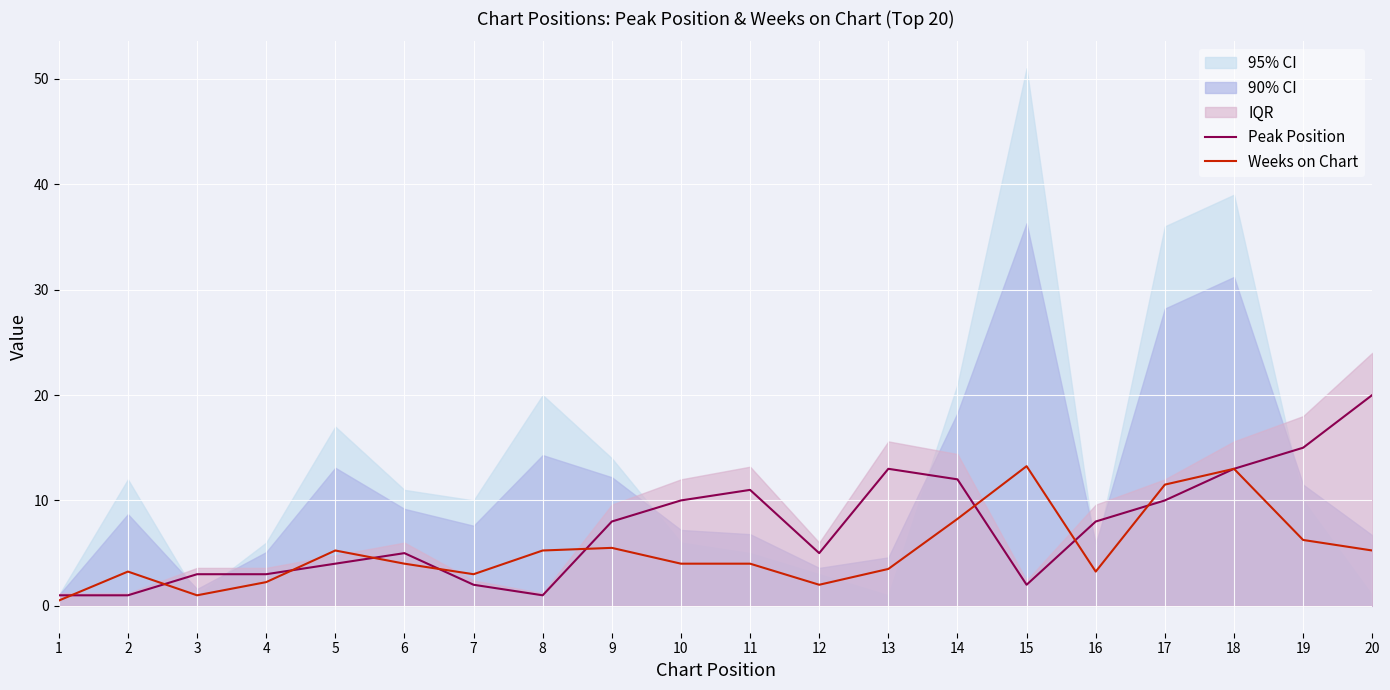

What is the difference between the highest and lowest values at 15?

11.2